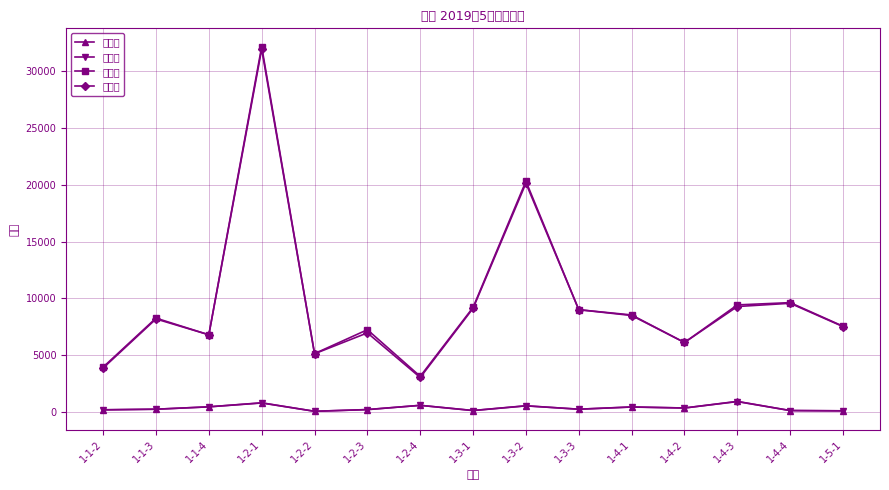

How many values in the 水基数 series are below 242?

7